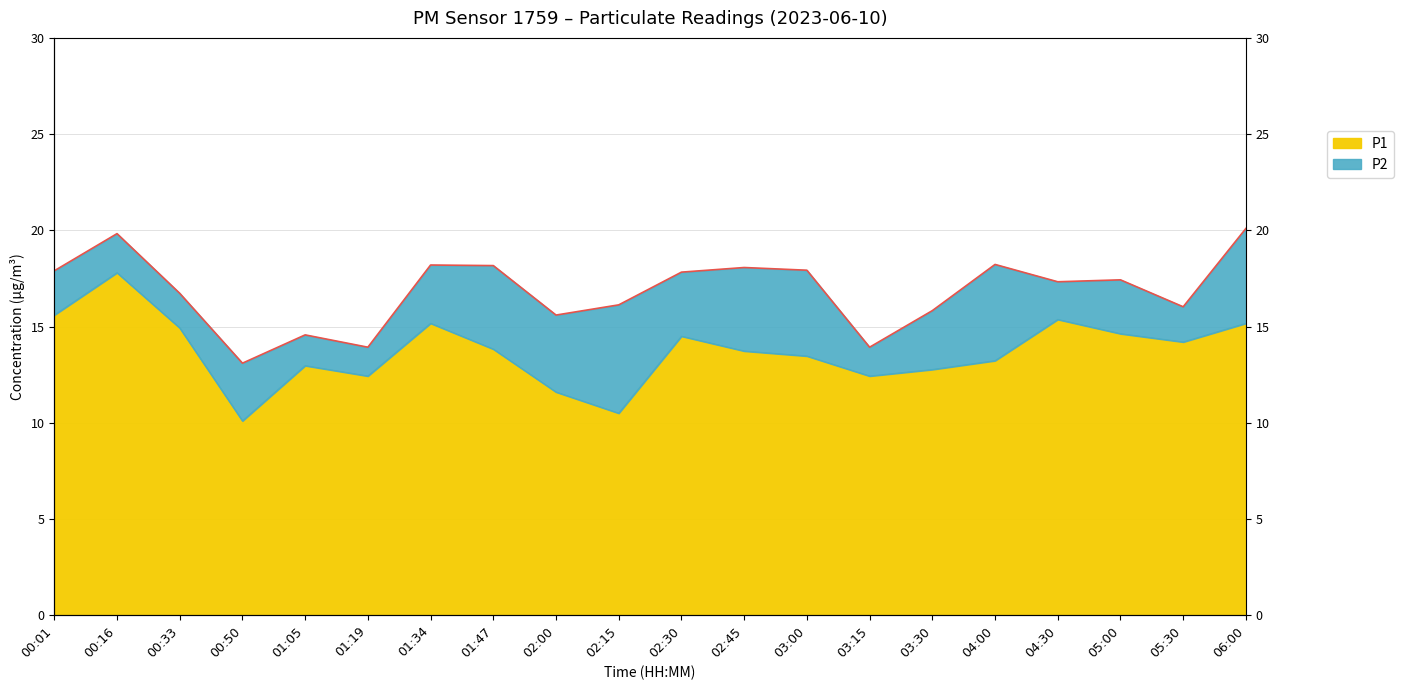

Between 00:16 and 03:15, which series saw the biggest shift?

P1 boundary